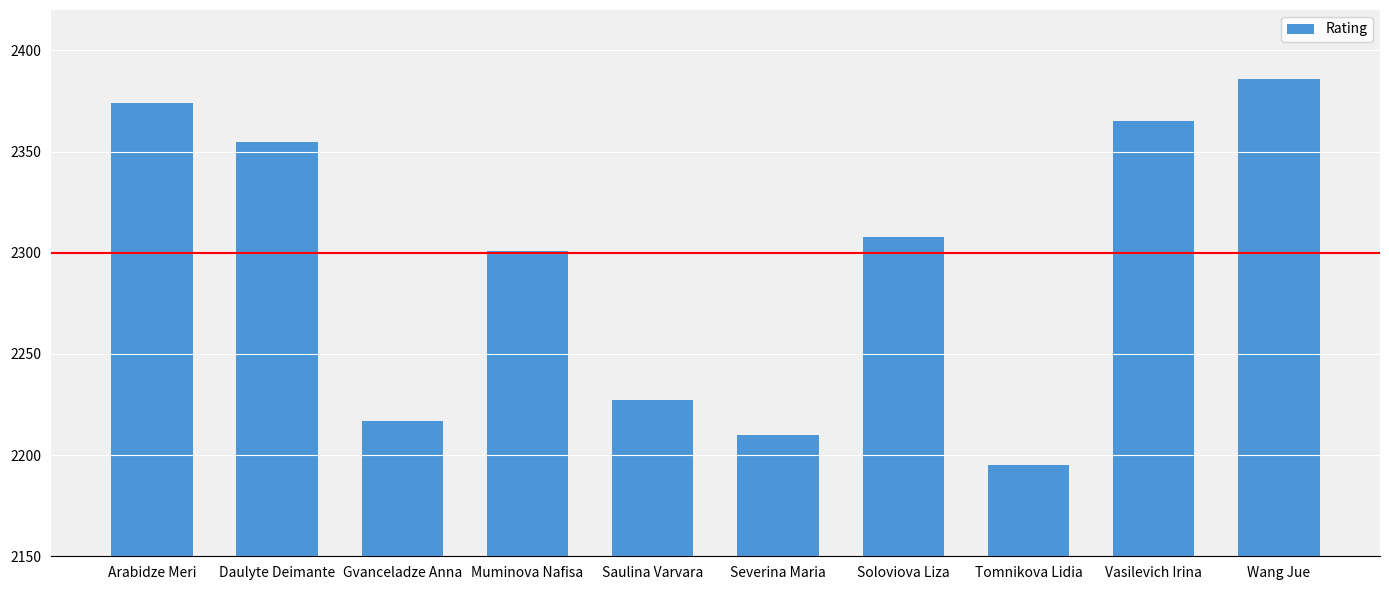

True or false: the data shows 3187 at Tomnikova Lidia.

False